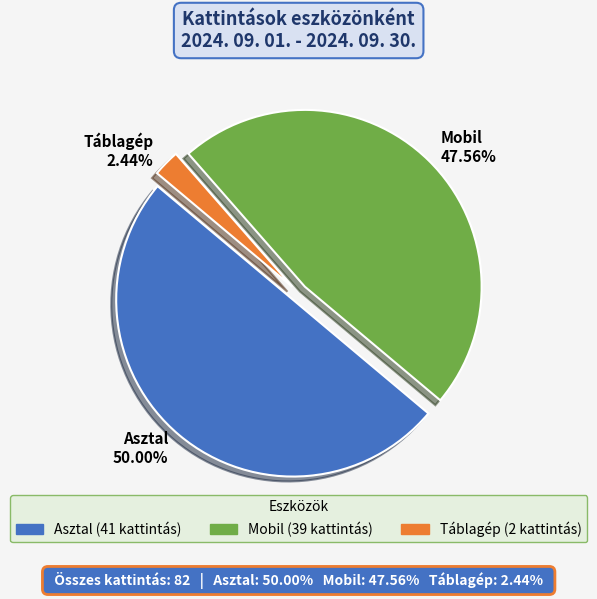

To the nearest percent, what is the average slice percentage?

33%